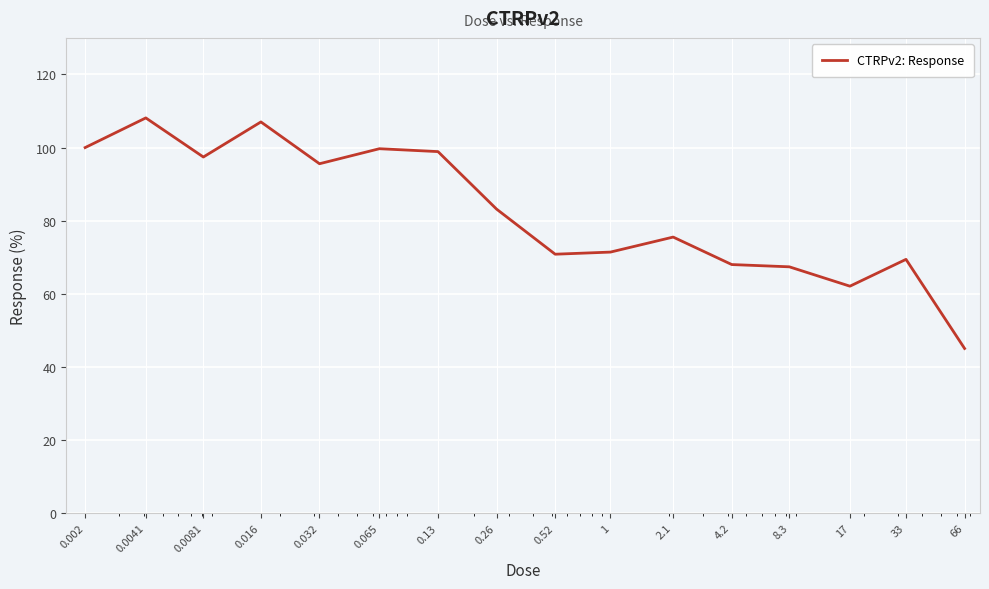

What is the greatest value displayed?

108.1